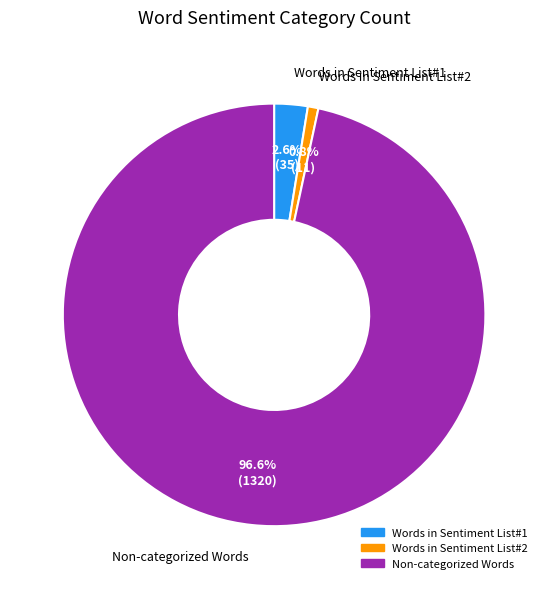

Is there any slice that represents more than half of the pie?

Yes